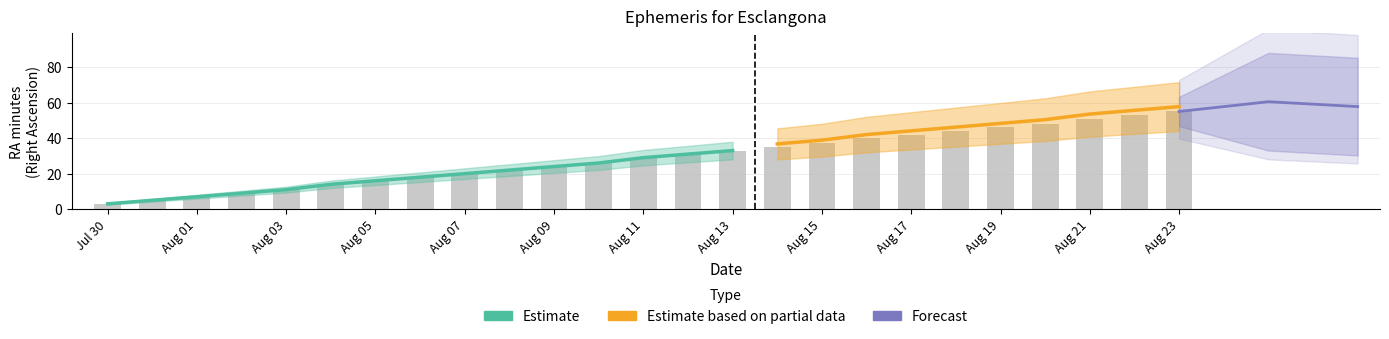

Between Aug 17 and Aug 06, which is larger?

Aug 17